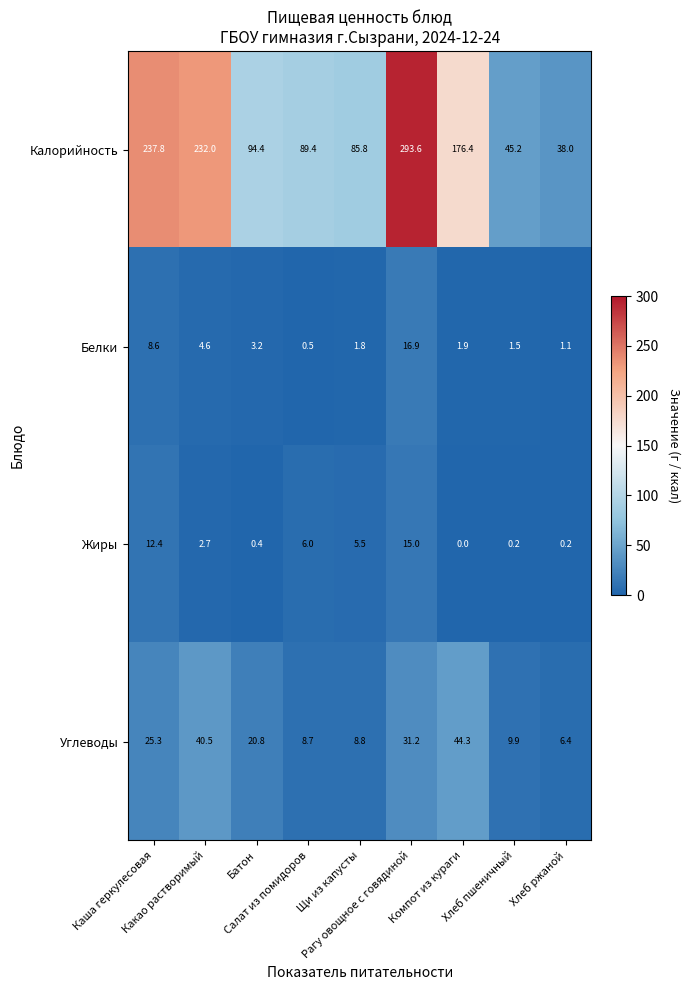

What is the difference between the maximum and second lowest values in the Жиры series?

14.8